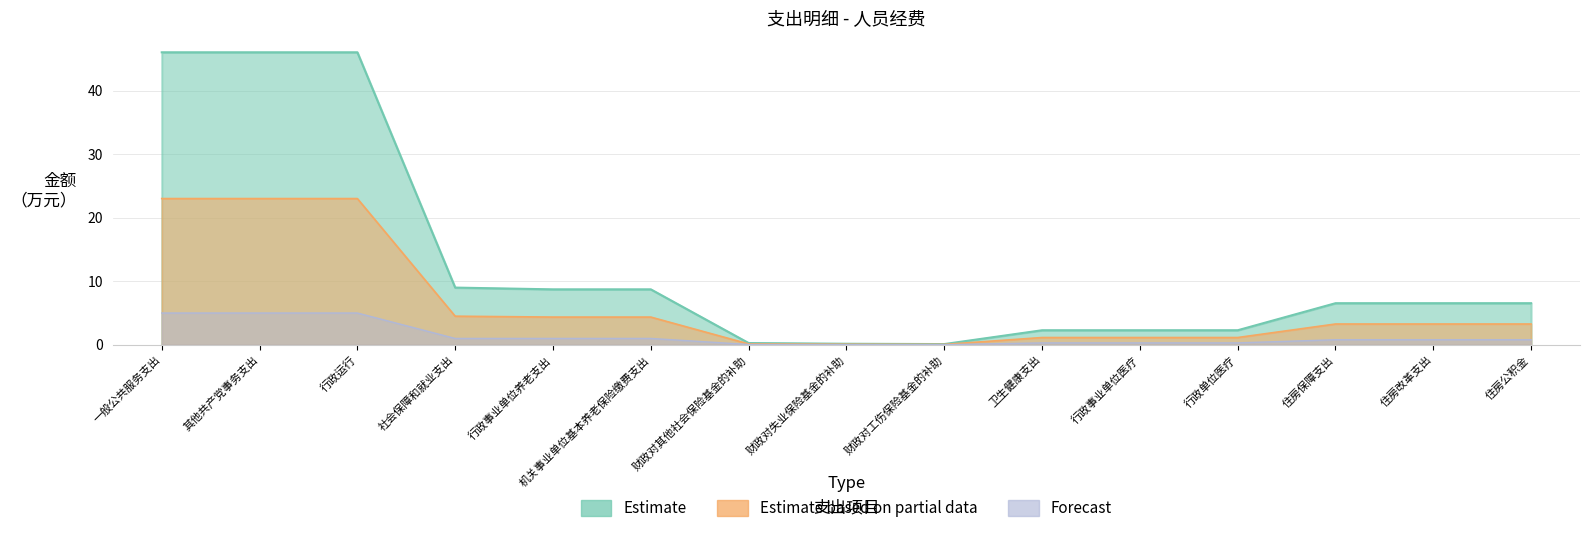

The Estimate series shows 10.4 at 住房公积金. True or false?

False